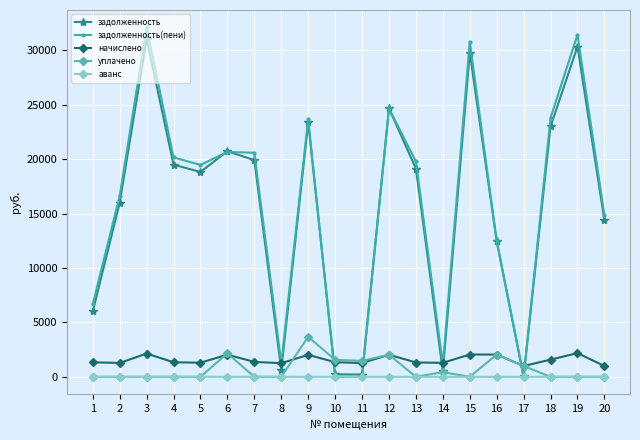

What is the value of the задолженность(пени) point at the 3rd from the left?

32101.0